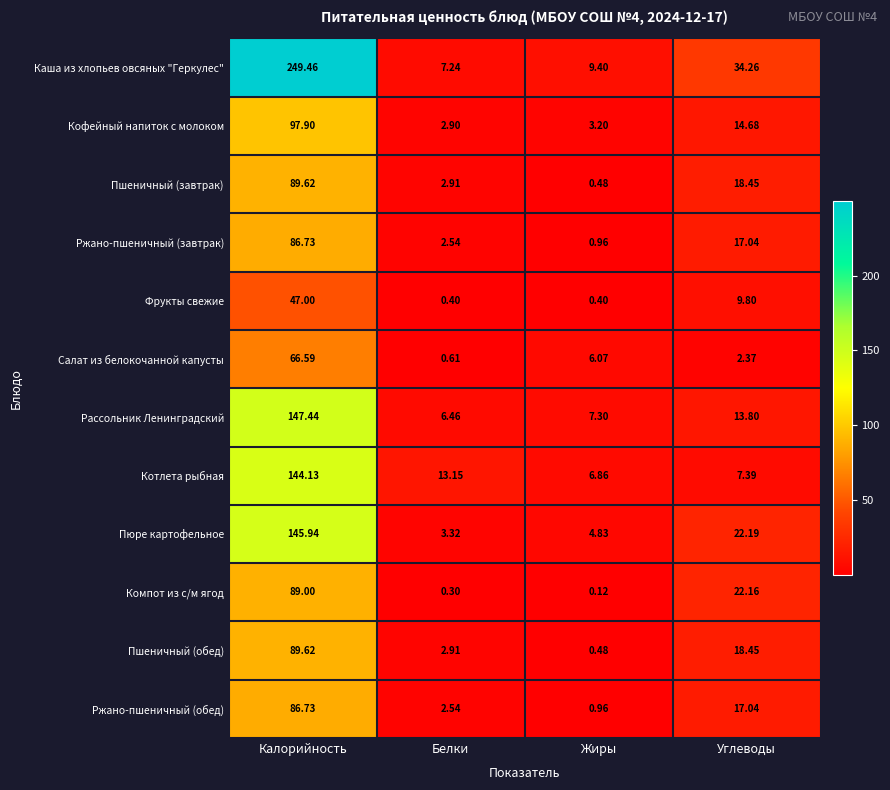

At which category does the chart reach its minimum across all series?

Жиры